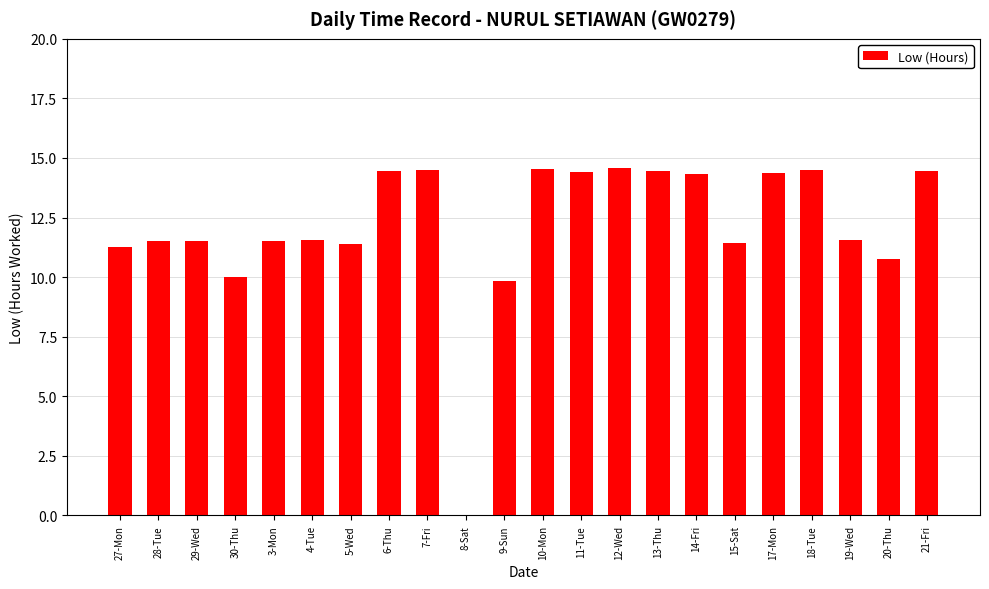

Is it true that the value at 13-Thu is 3.1?

False